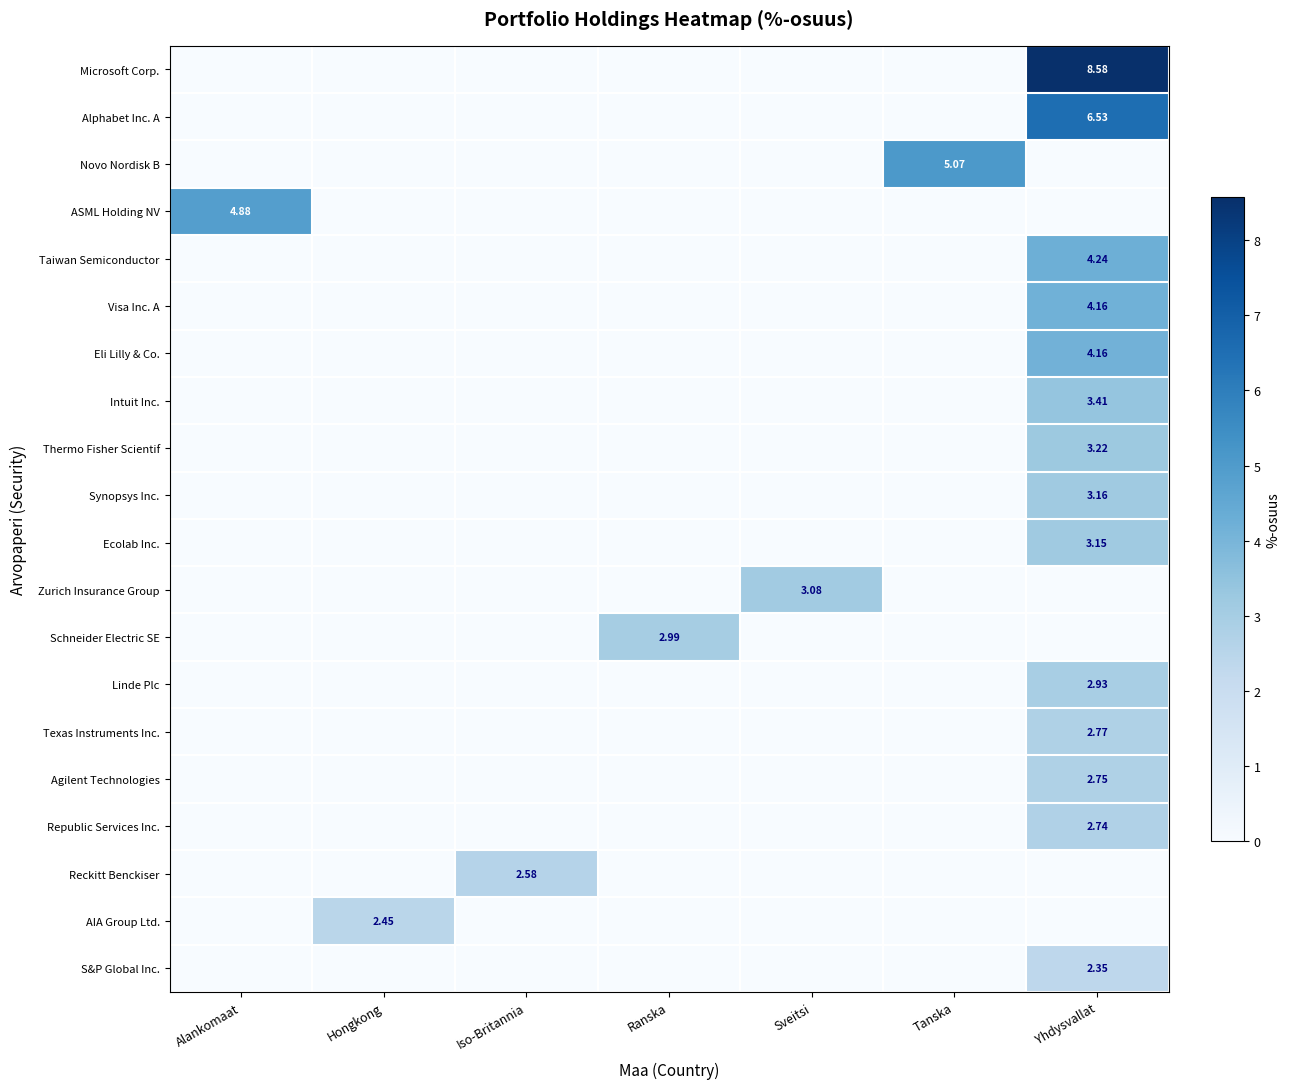

At how many categories does at least one series exceed 4?

3